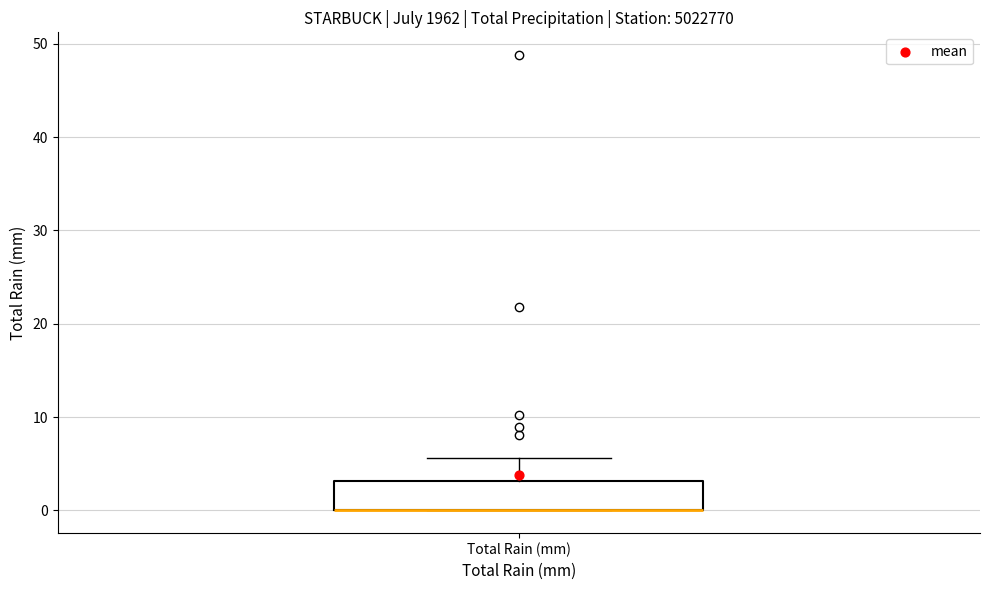

Where is the upper edge of the box for Total Rain (mm) on the y-axis? The values are not printed on the chart, so give them approximately, as read against the axis.

3